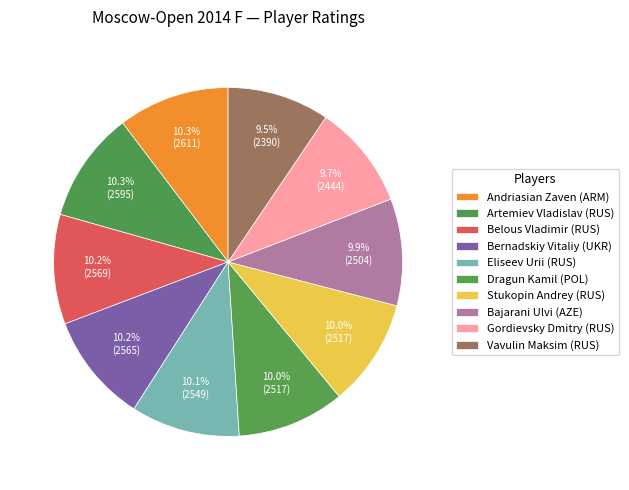

True or false: Bernadskiy Vitaliy (UKR) accounts for 10% of the total.

True